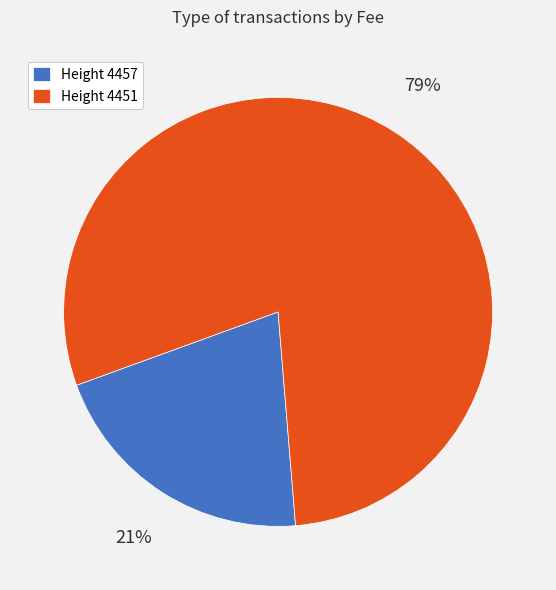

To the nearest percent, what is the average slice percentage?

50%